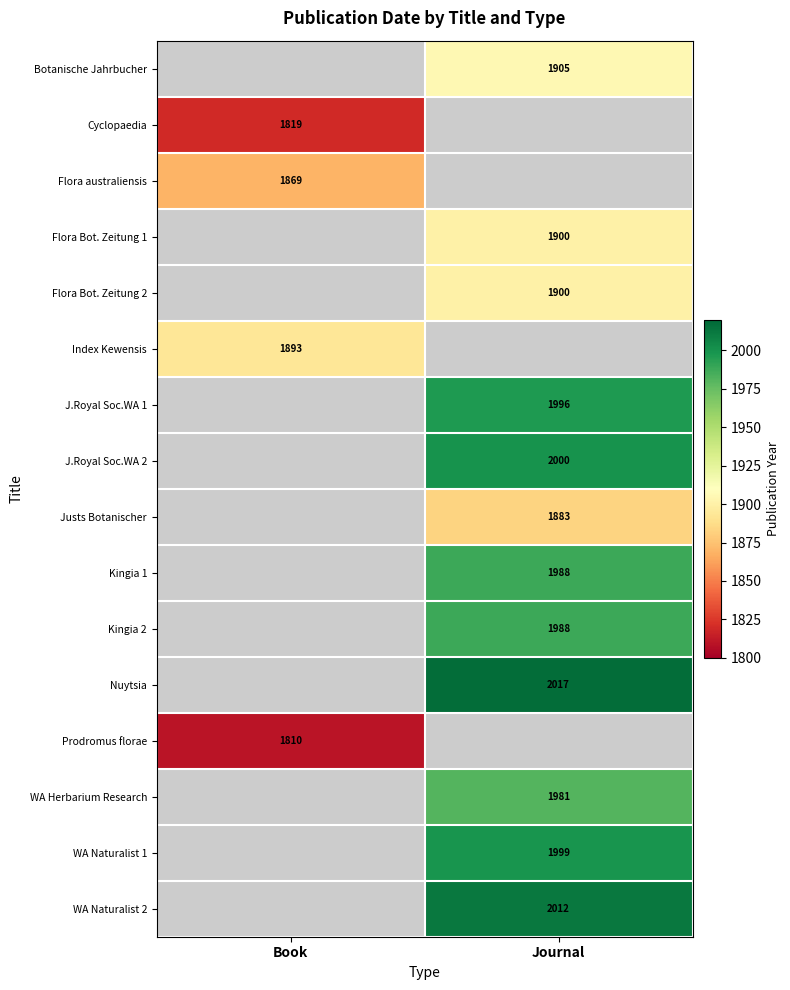

Is it true that Kingia 1 equals 2993 at Journal?

False